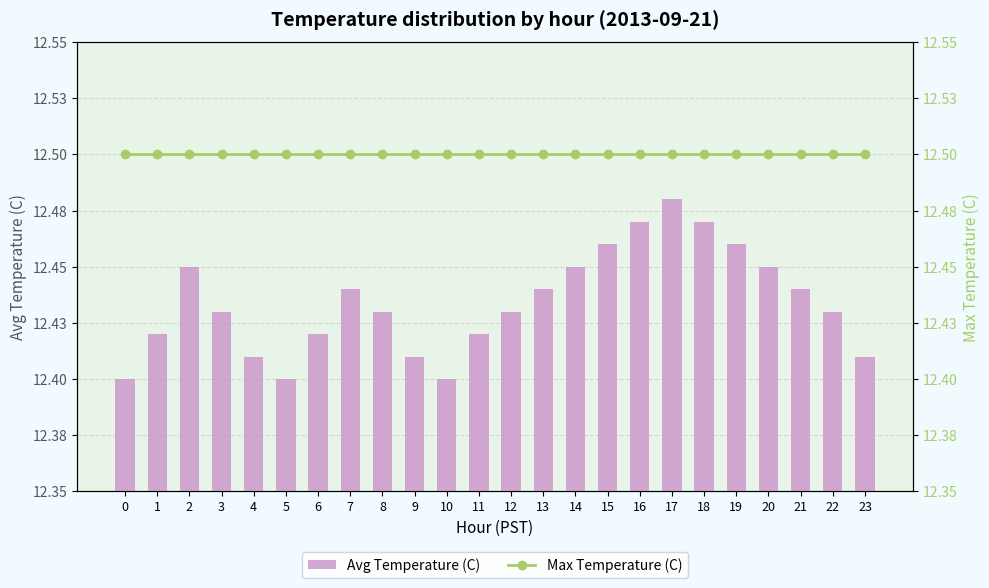

What is the smallest value displayed?

12.4